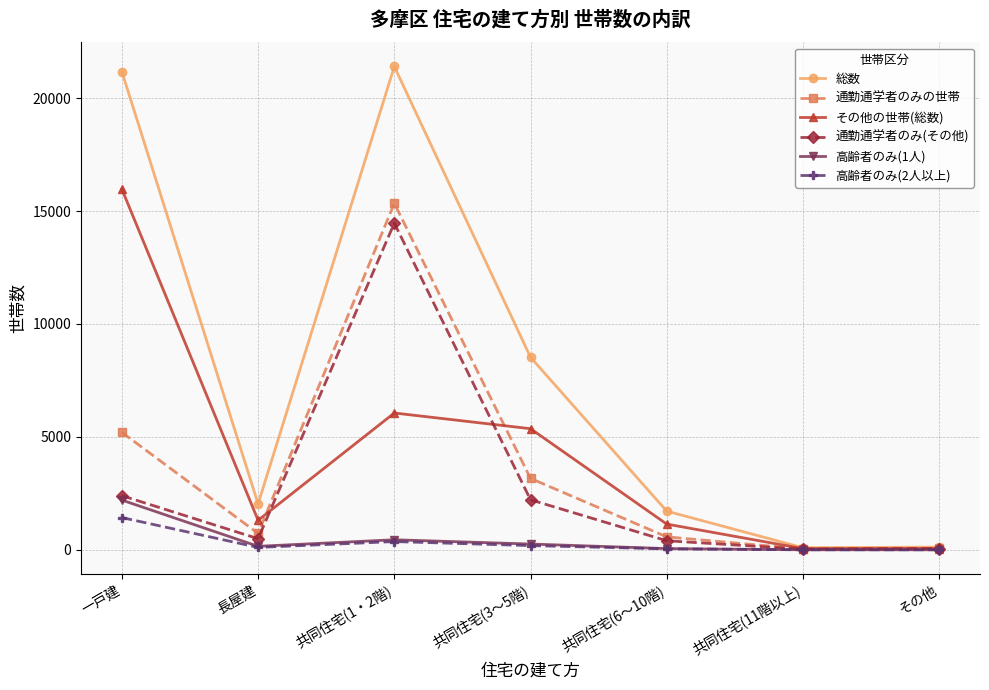

How many data points does each series have?

7